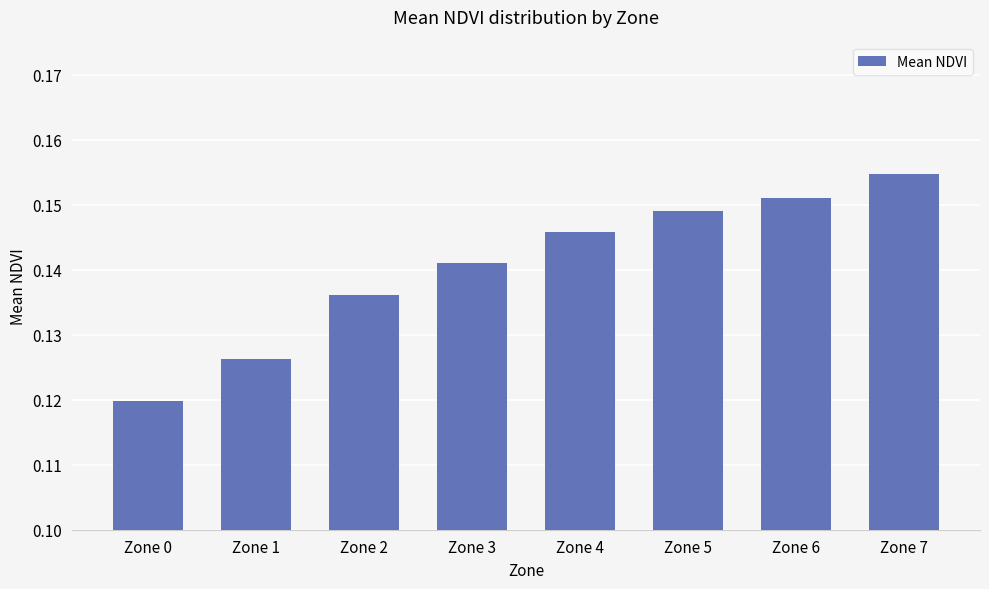

Rank the categories by value from lowest to highest.

Zone 0, Zone 1, Zone 2, Zone 3, Zone 4, Zone 5, Zone 6, Zone 7